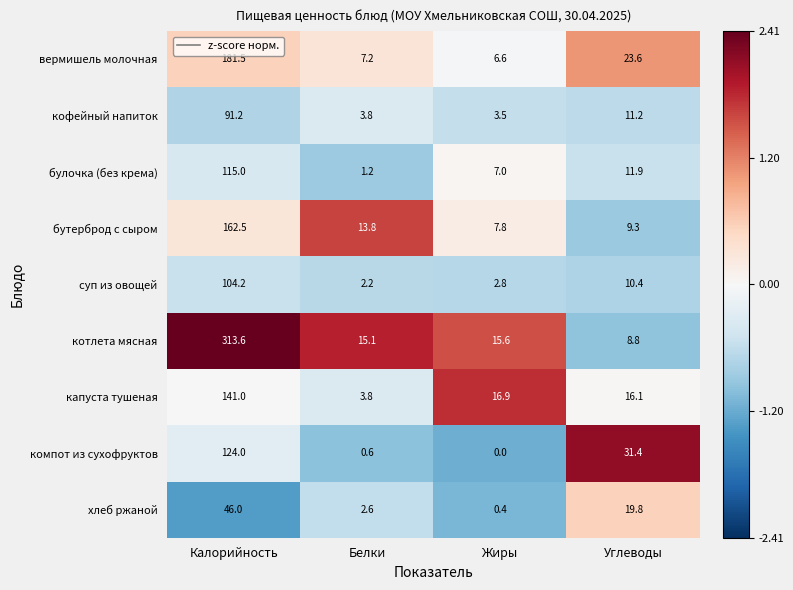

The капуста тушеная series shows 16.9 at Жиры. True or false?

True